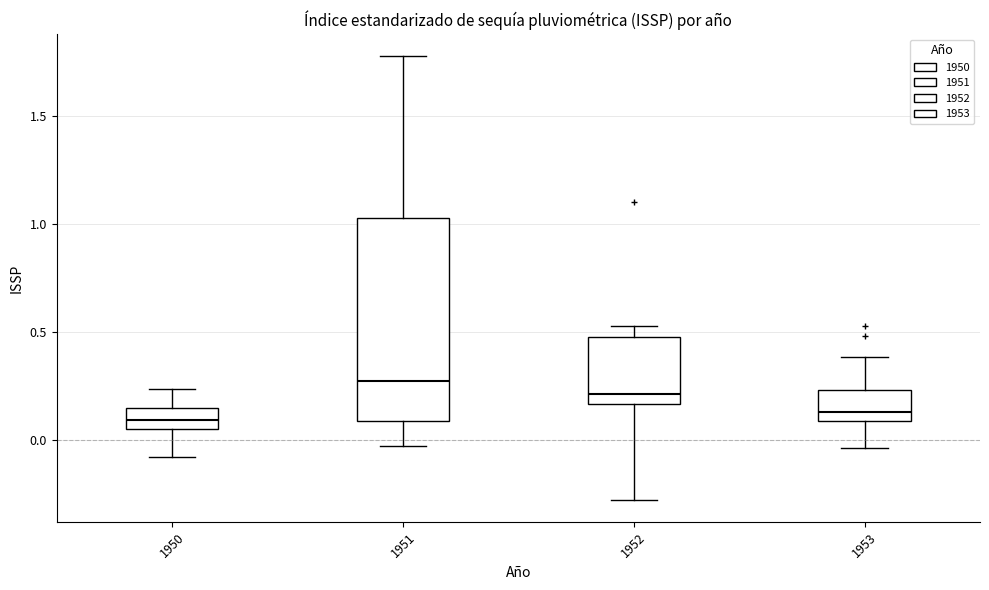

Reading left to right, transcribe this box plot: for each box, give where its median line is, the range the box spans, and where its two whiskers end, as read against the y-axis. The values are not printed on the chart, so give them approximately, as read against the axis.

1950: median 0.10, box 0.05 to 0.15, whiskers -0.10 to 0.25
1951: median 0.25, box 0.10 to 1.05, whiskers -0.05 to 1.80
1952: median 0.20, box 0.15 to 0.50, whiskers -0.30 to 0.55
1953: median 0.15, box 0.10 to 0.25, whiskers -0.05 to 0.40